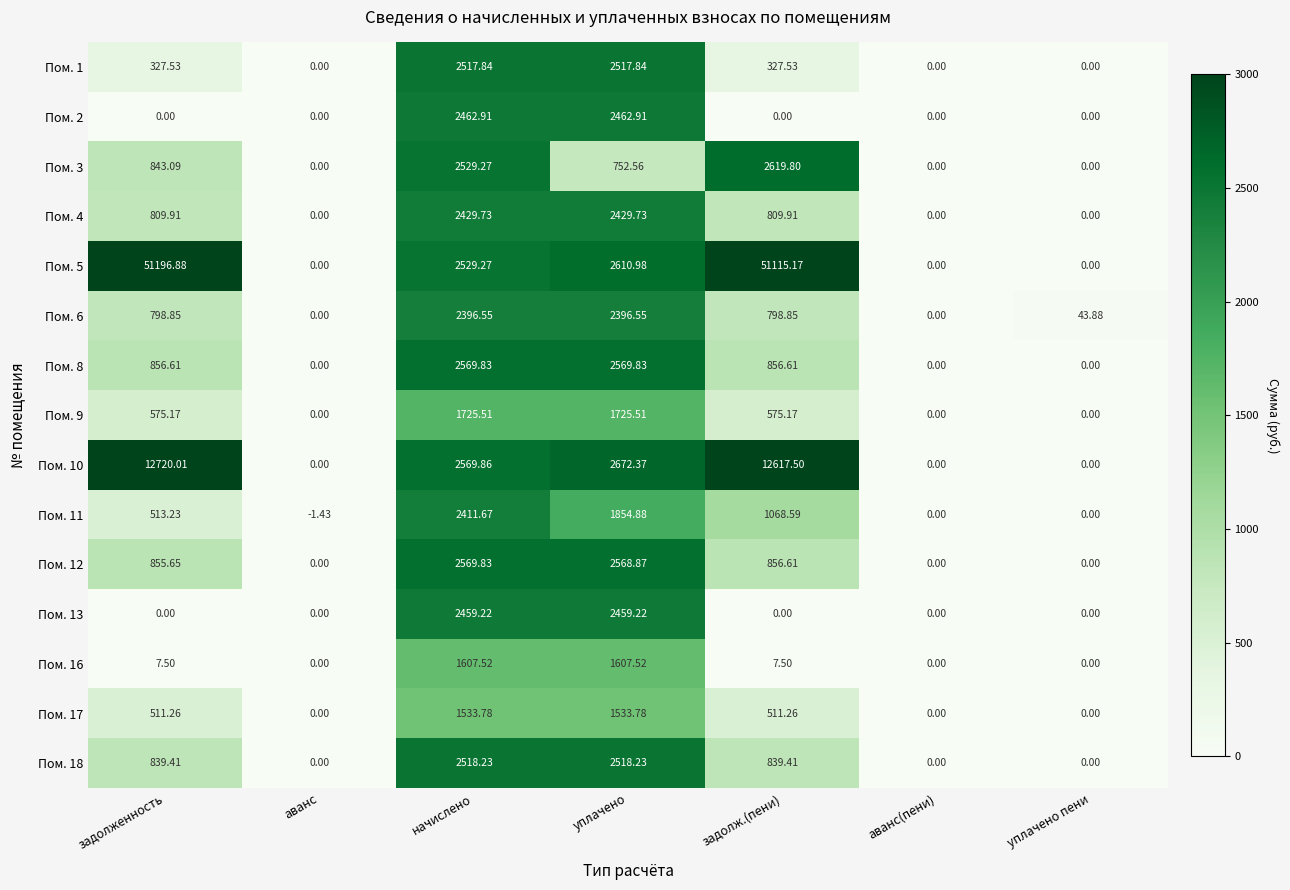

At which category is the sum across all series the highest?

задолж.(пени)